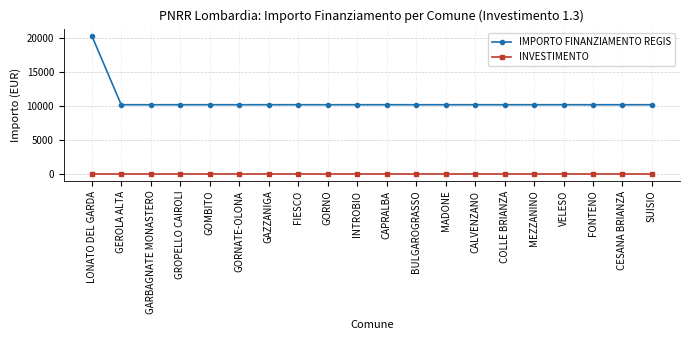

Does the chart have visible grid lines?

Yes